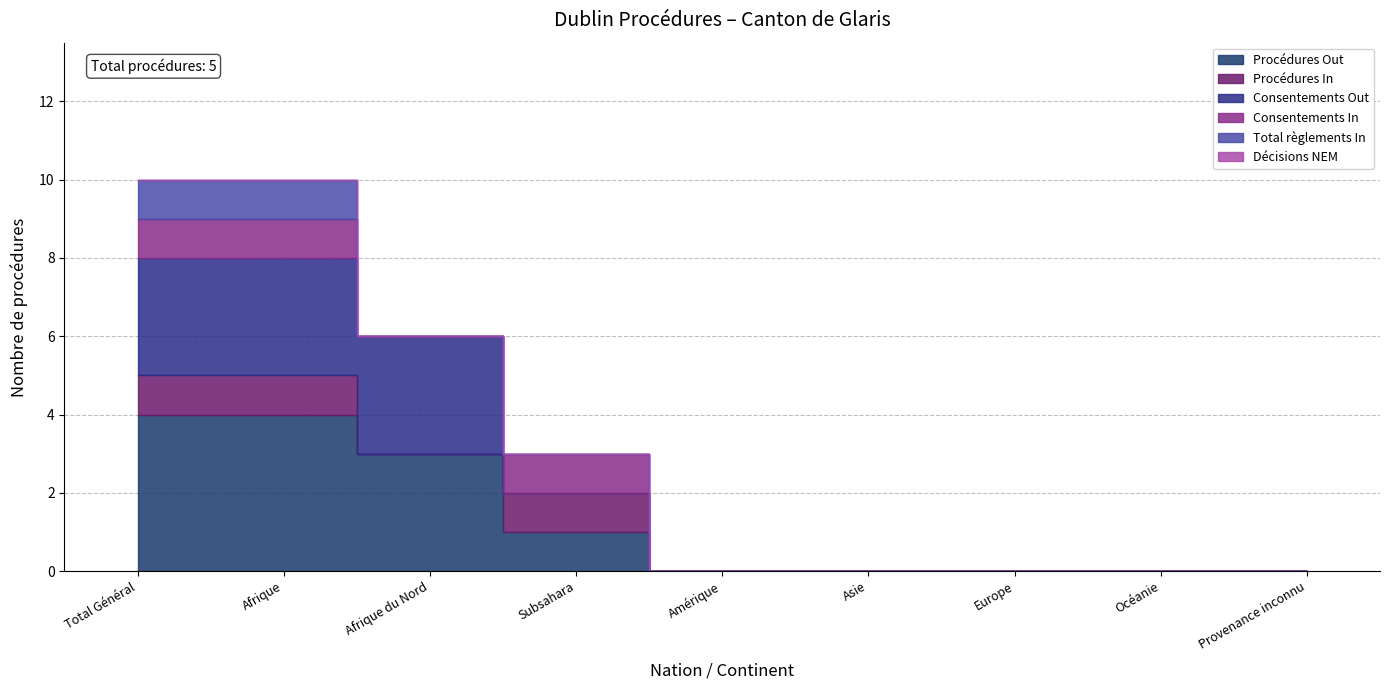

True or false: Consentements In and Décisions NEM intersect in this chart.

False